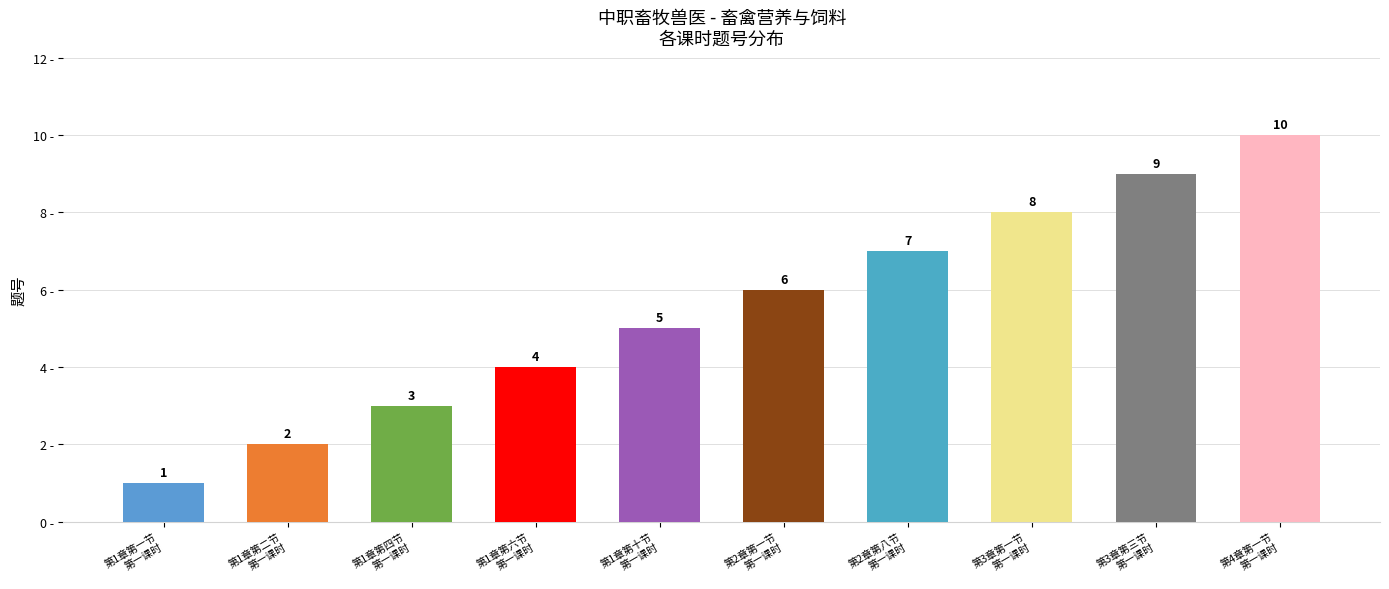

Reading left to right, extract all data points from this chart.

1	2	3	4	5	6	7	8	9	10